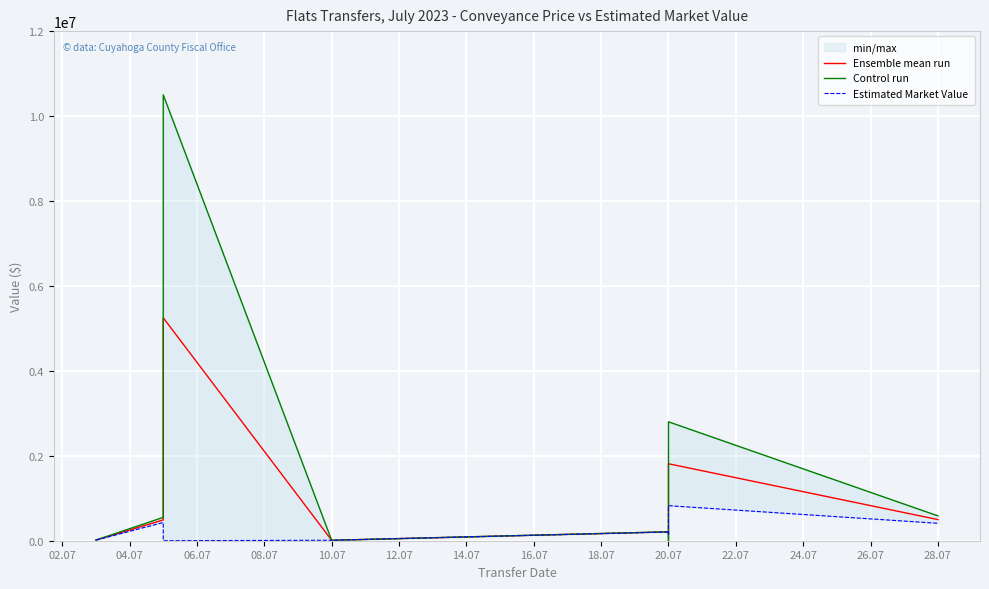

At which category is the sum across all series the highest?

06.07